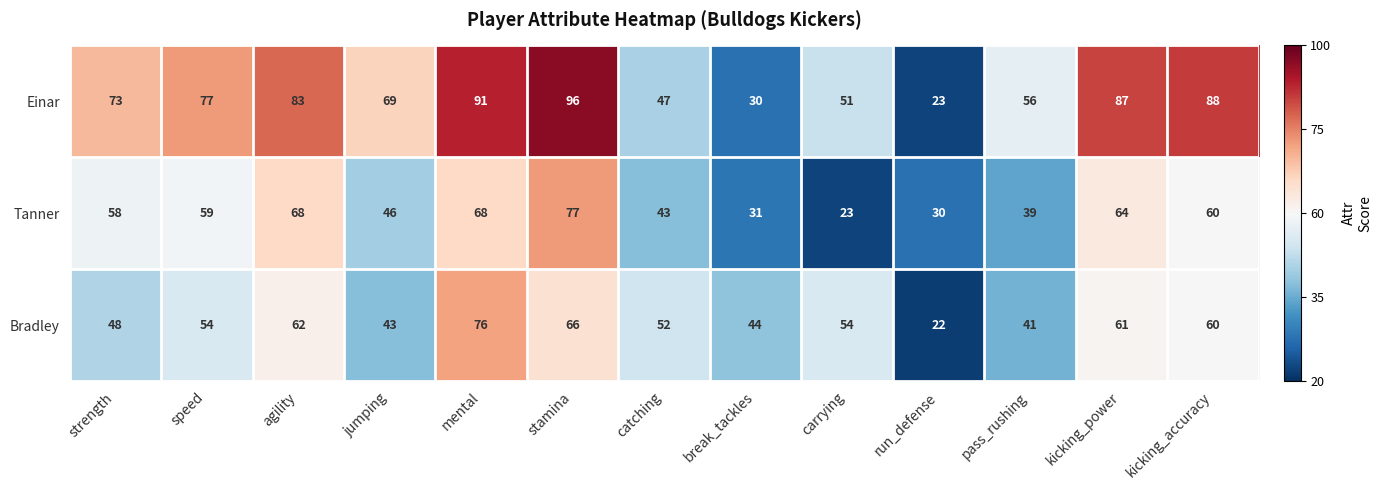

Which series has the largest range (max minus min)?

Einar